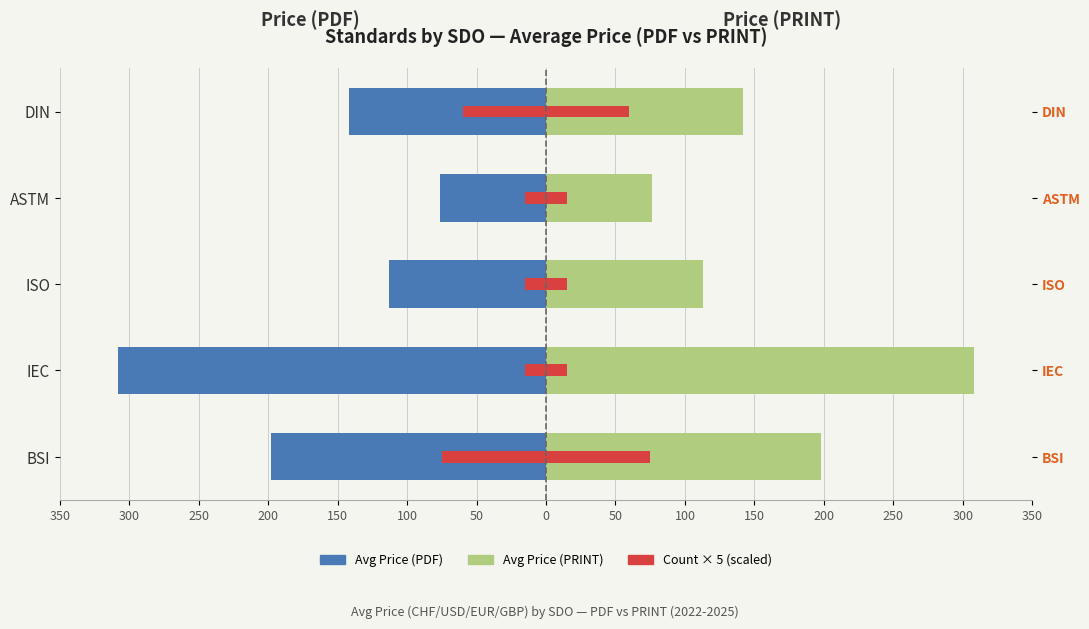

Does the chart contain stacked bars?

No